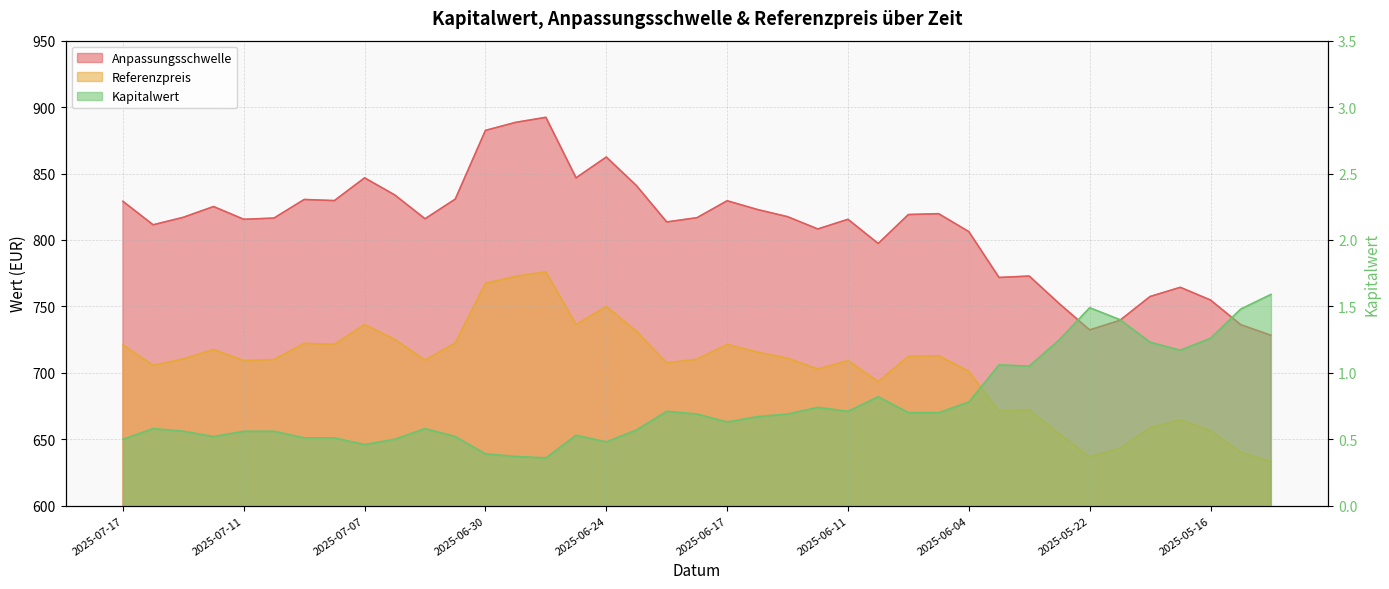

At which label does Referenzpreis first exceed 710?

2025-07-17